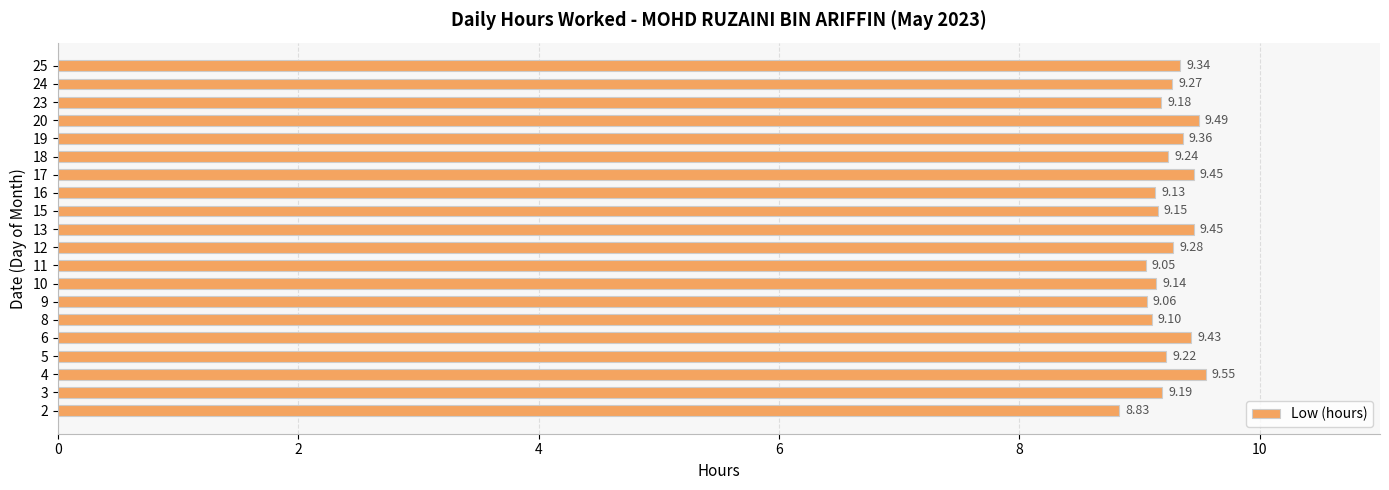

Is it true that the value at 10 is 3.3?

False